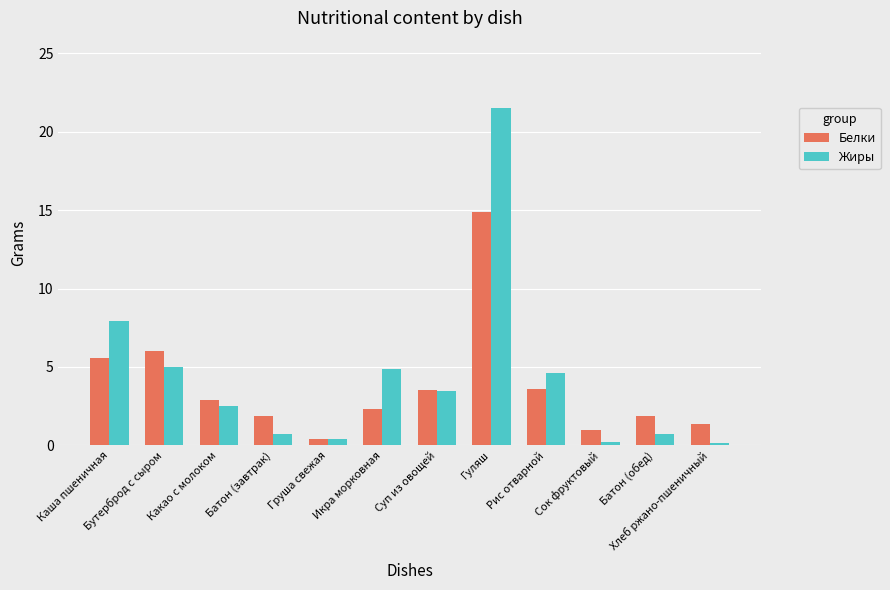

How many bars are there in total?

24